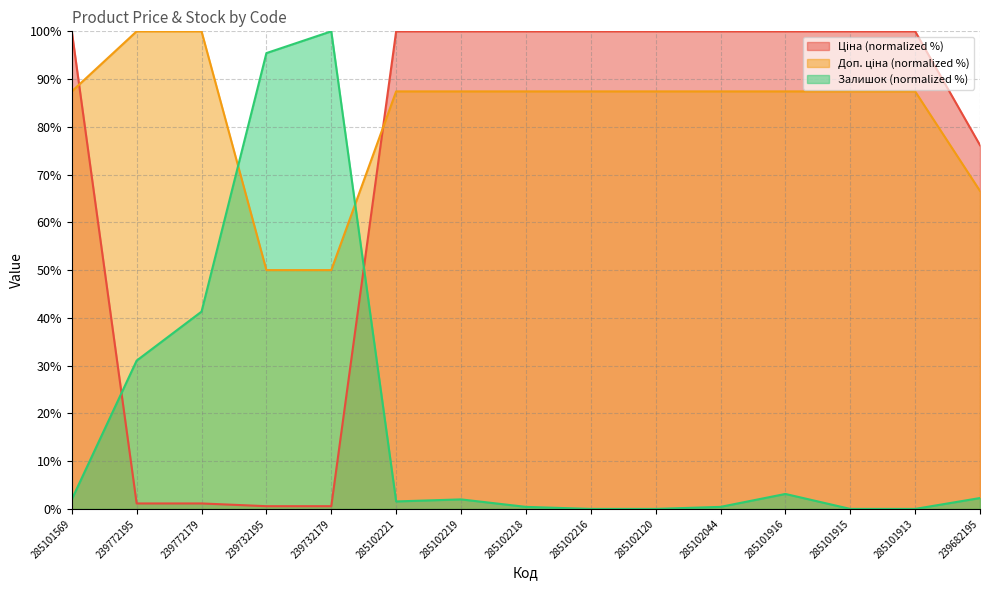

True or false: Залишок has a value of 0.0 at 285102216.

True